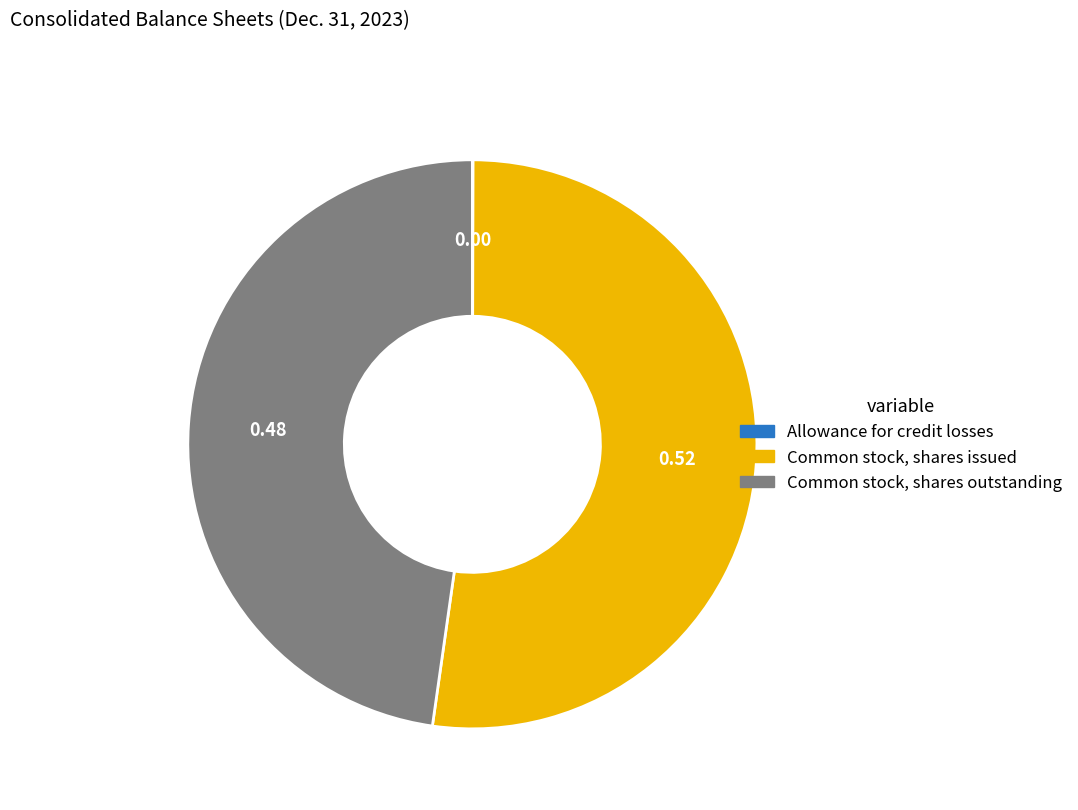

Between Common stock, shares issued and Common stock, shares outstanding, which is larger?

Common stock, shares issued